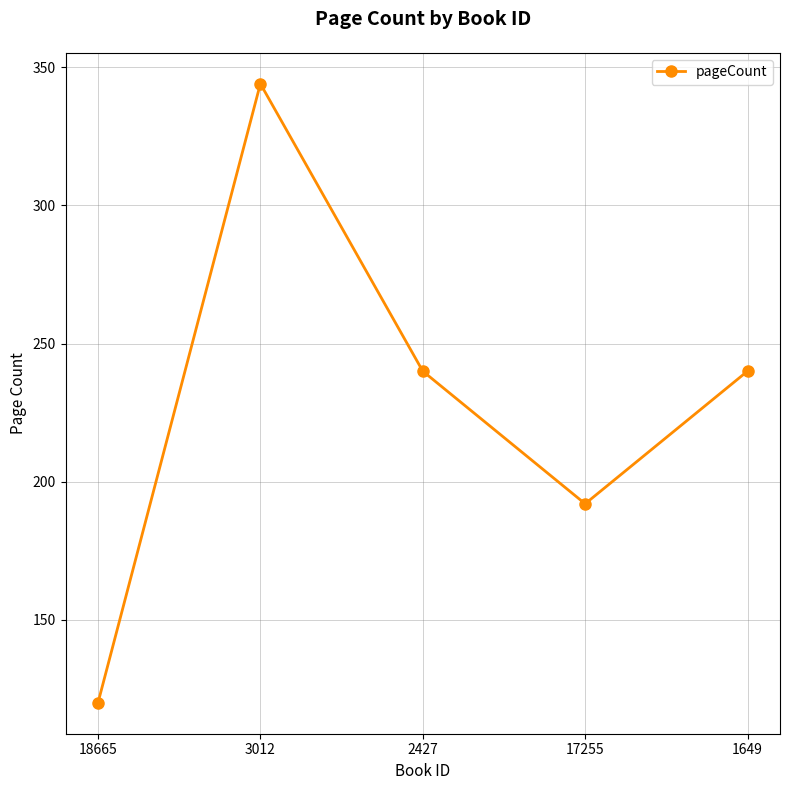

How many categories are shown in the chart?

5